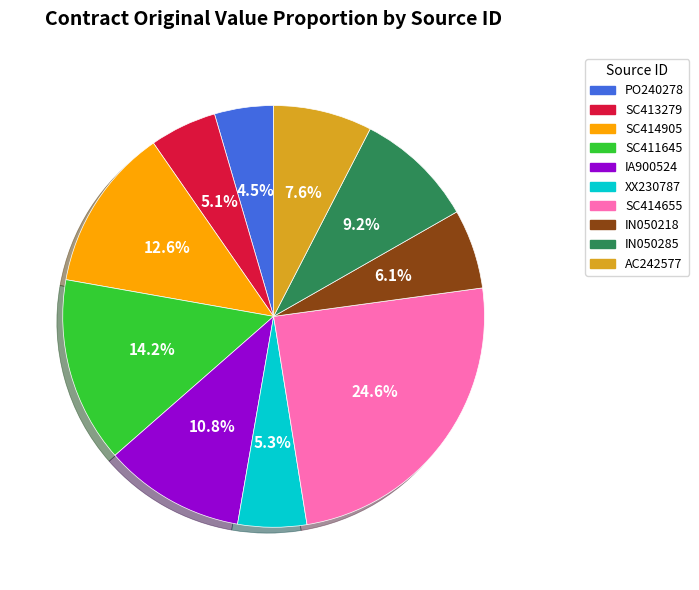

How many segments does this pie chart have?

10